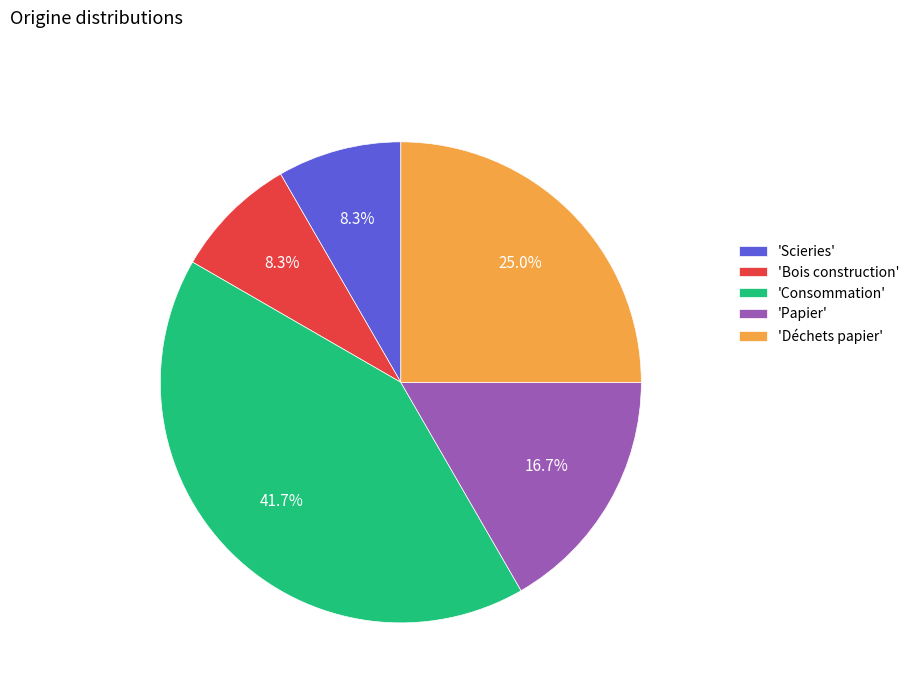

How many segments does this pie chart have?

5